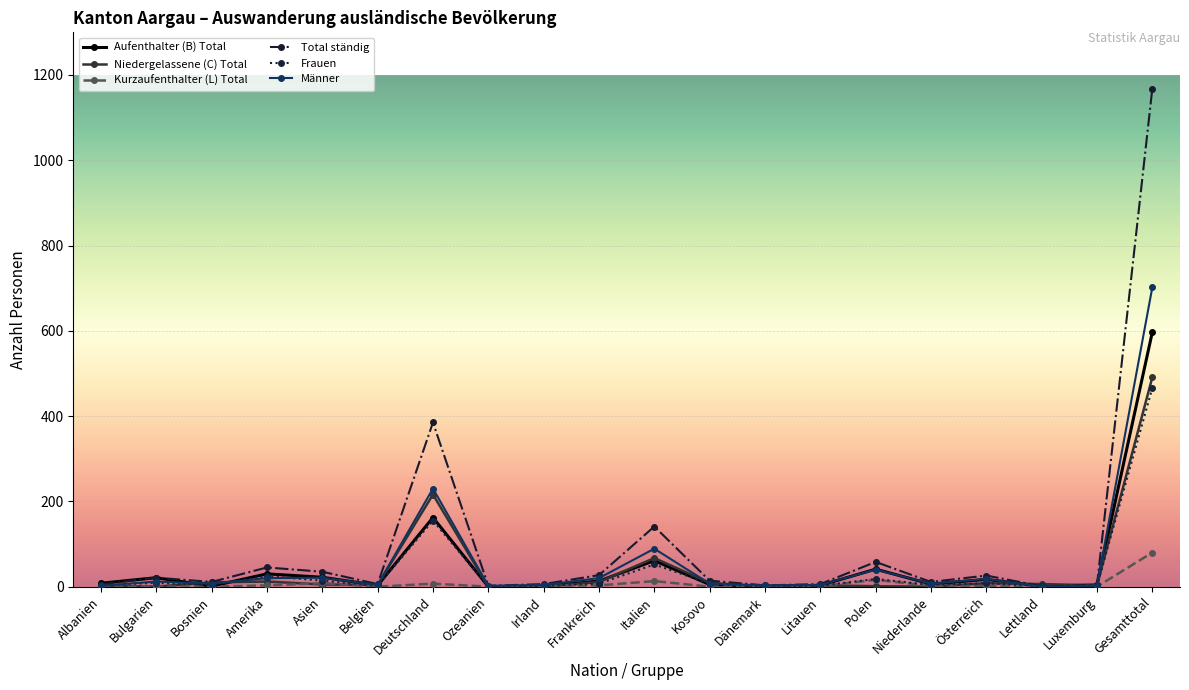

At which category is the sum across all series the highest?

Gesamttotal